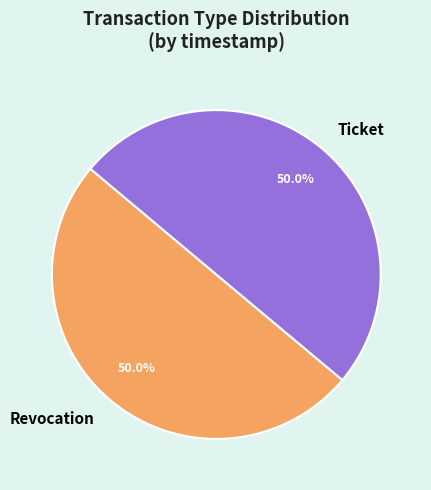

Combined, do Revocation and Ticket account for over 50%?

Yes